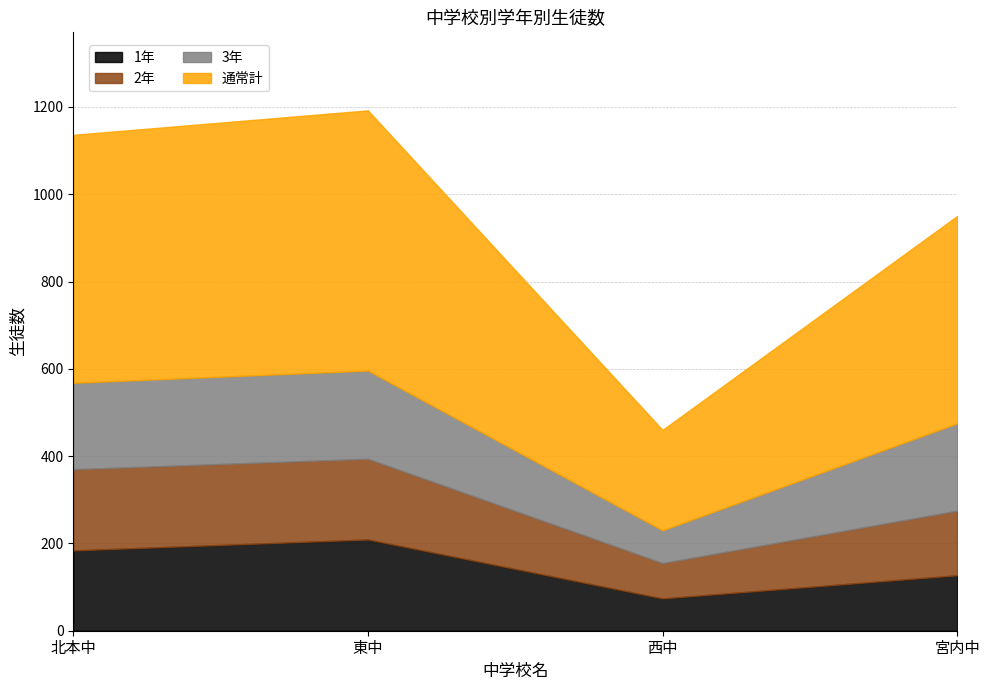

True or false: 1年 and 通常計 intersect in this chart.

False